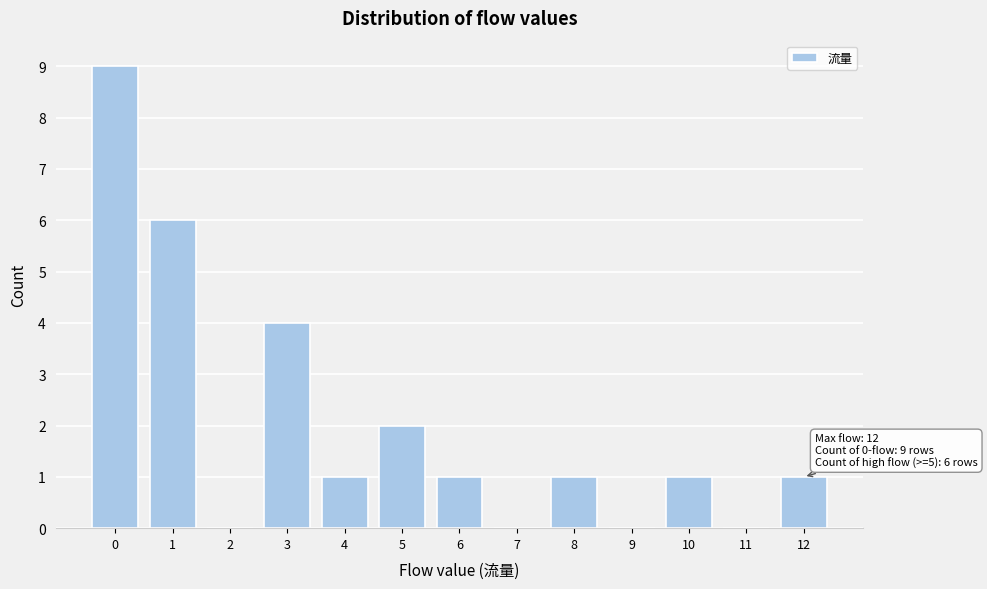

Which range on the x-axis has the tallest bar?

-0.5 to 0.5